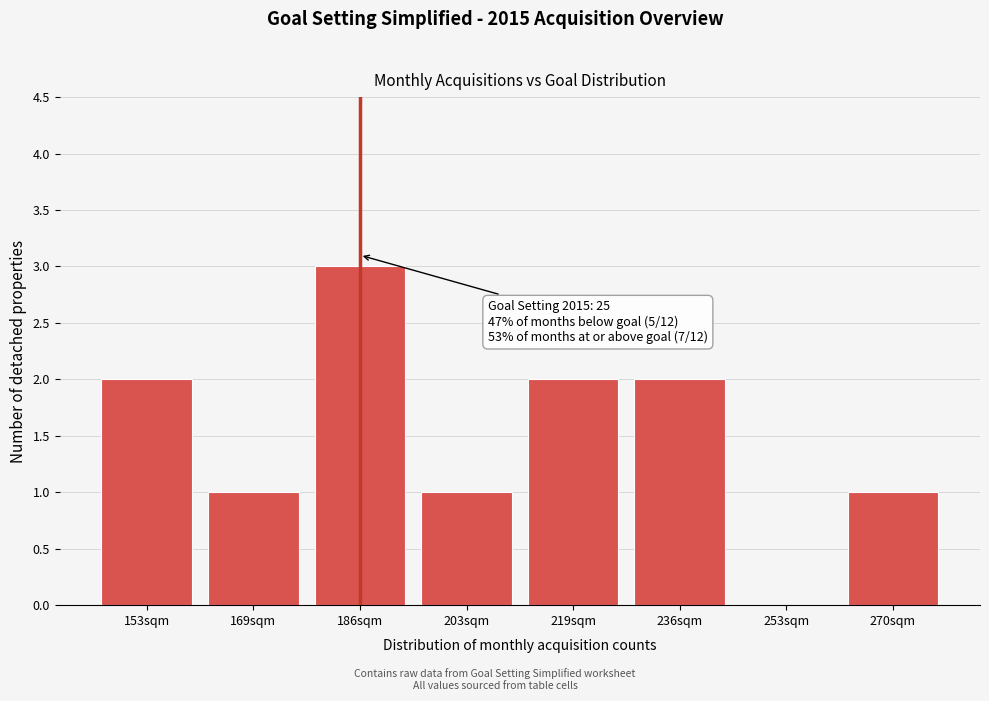

Reading right to left, extract all data points from this chart.

270sqm=1	253sqm=0	236sqm=2	219sqm=2	203sqm=1	186sqm=3	169sqm=1	153sqm=2